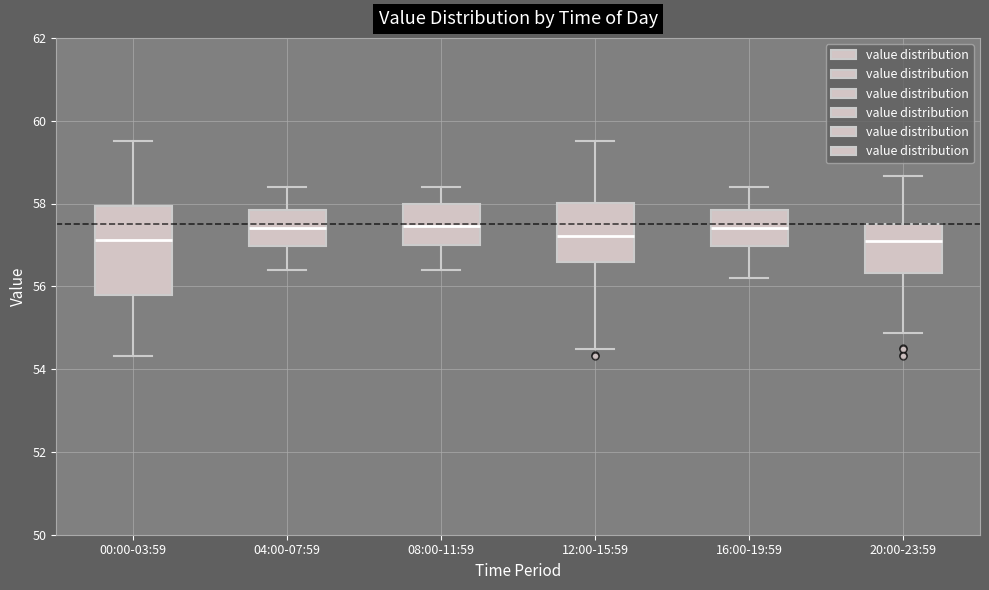

Reading left to right, transcribe this box plot: for each box, give where its median line is, the range the box spans, and where its two whiskers end, as read against the y-axis. The values are not printed on the chart, so give them approximately, as read against the axis.

00:00-03:59: median 57.2, box 55.8 to 58.0, whiskers 54.4 to 59.6
04:00-07:59: median 57.4, box 57.0 to 57.8, whiskers 56.4 to 58.4
08:00-11:59: median 57.4, box 57.0 to 58.0, whiskers 56.4 to 58.4
12:00-15:59: median 57.2, box 56.6 to 58.0, whiskers 54.4 to 59.6
16:00-19:59: median 57.4, box 57.0 to 57.8, whiskers 56.2 to 58.4
20:00-23:59: median 57.2, box 56.4 to 57.6, whiskers 54.8 to 58.6